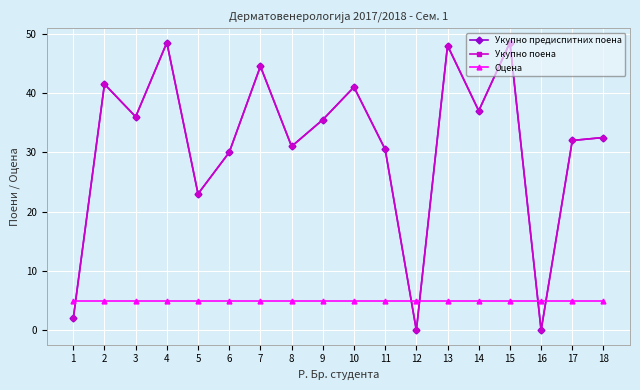

Which series has the largest range (max minus min)?

Укупно предиспитних поена